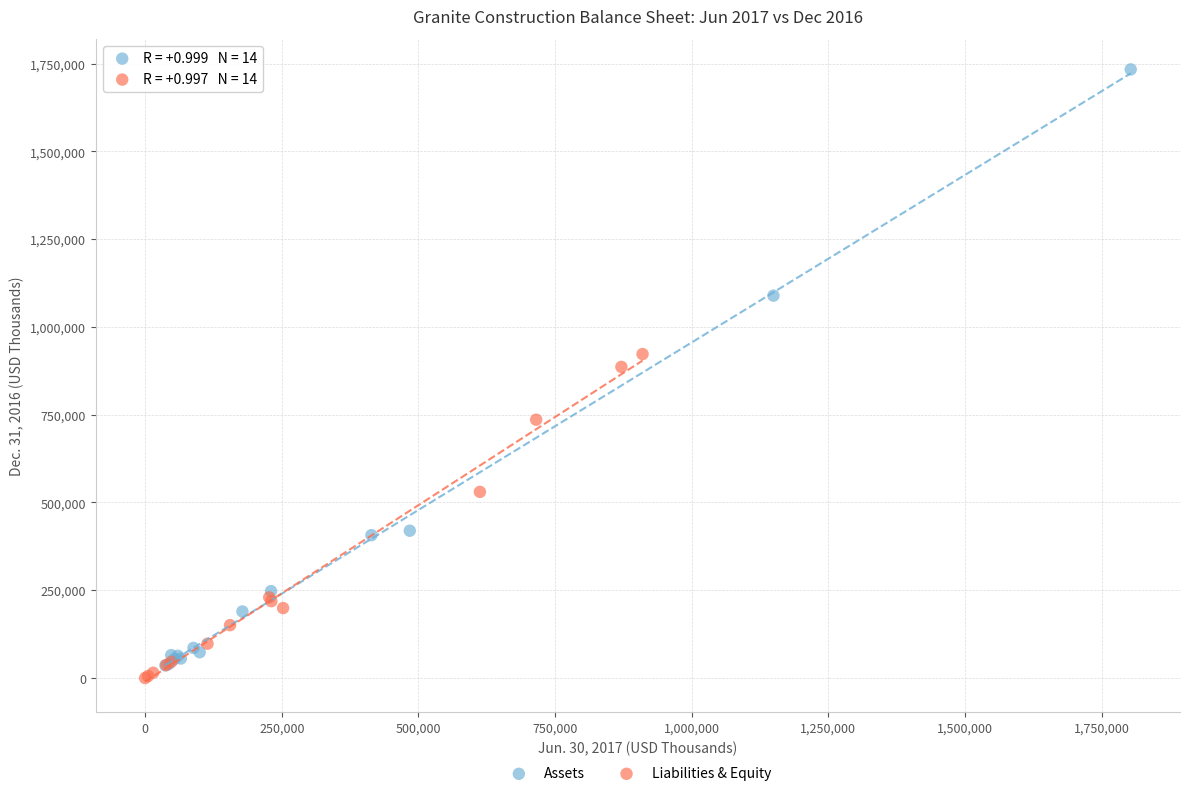

Which series has the widest spread of Y values?

Assets